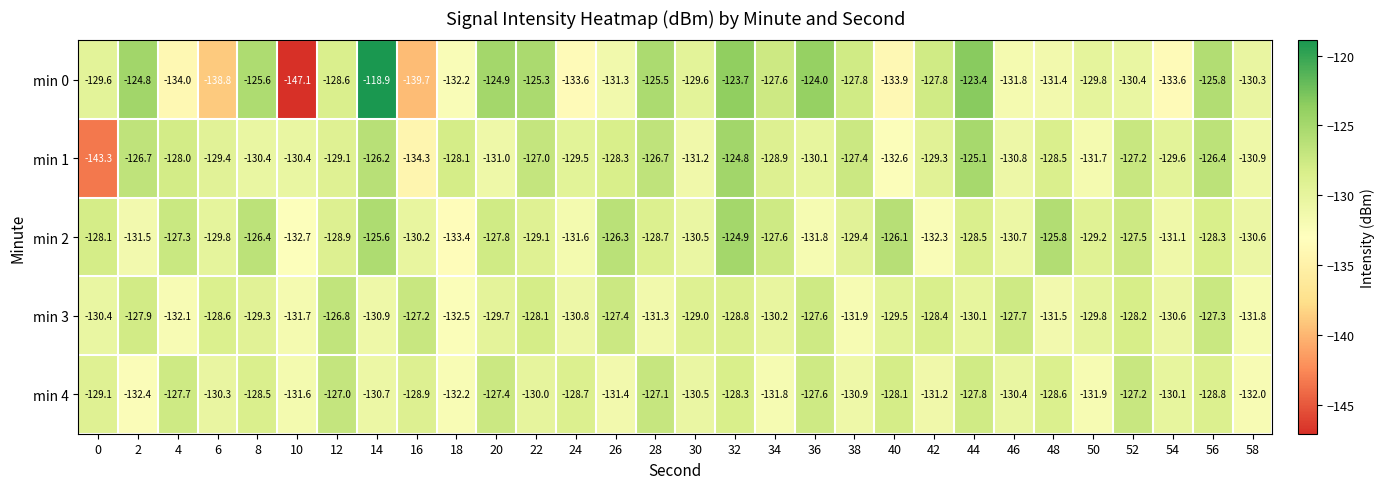

At which category does the chart reach its peak across all series?

14